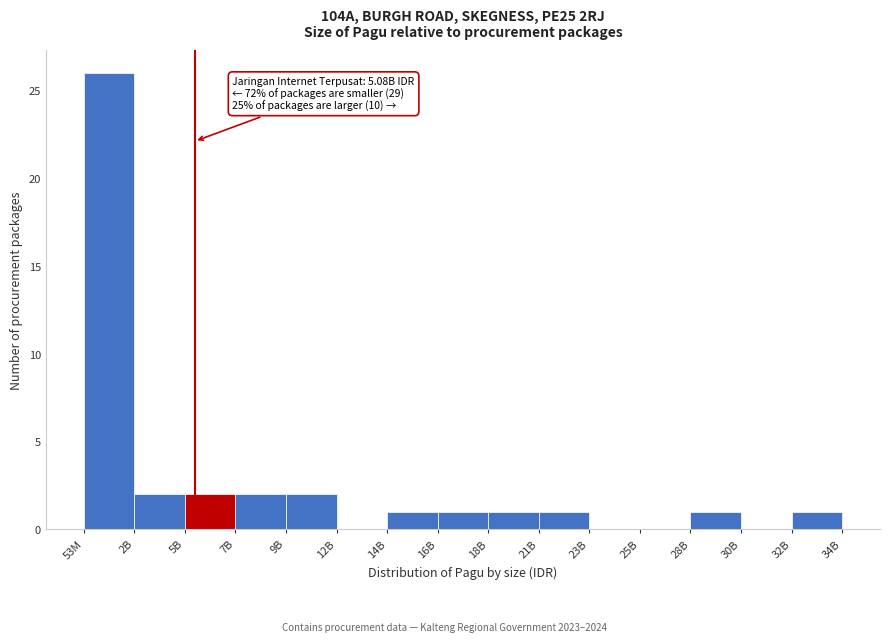

Reading left to right, what are all the values shown in this chart?

53M=26	2B=2	5B=2	7B=2	9B=2	12B=0	14B=1	16B=1	18B=1	21B=1	23B=0	25B=0	28B=1	30B=0	32B=1